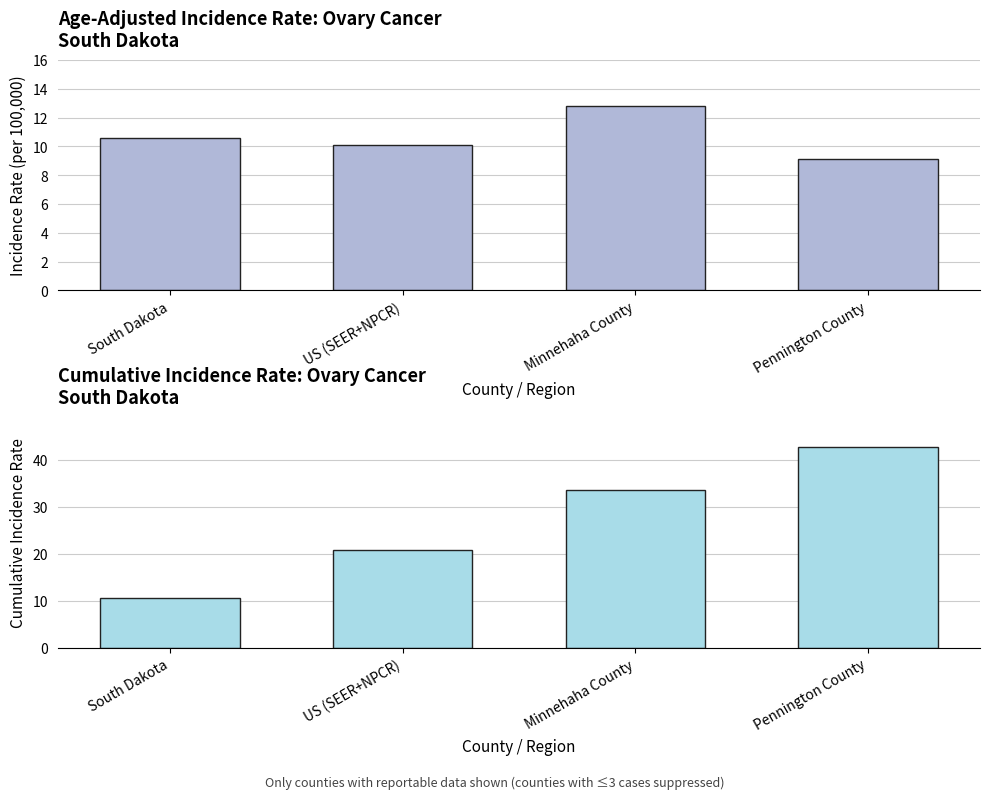

Where does the Age-Adjusted Incidence Rate series first go above 10?

South Dakota